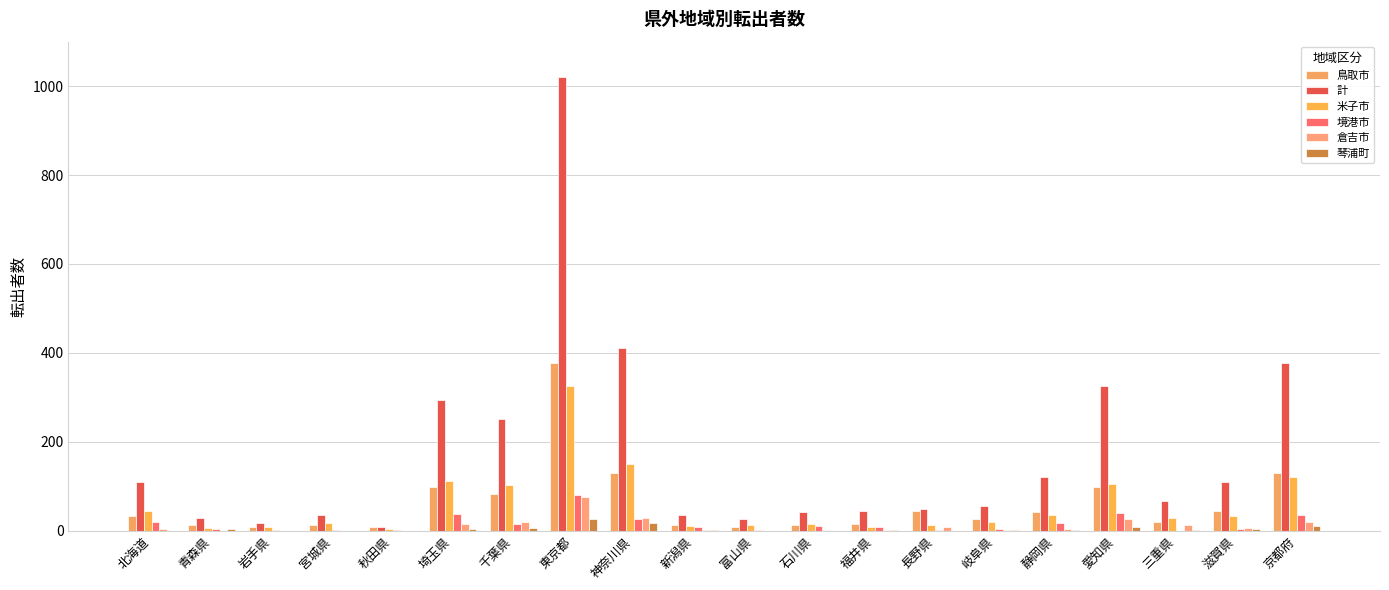

True or false: 計 has a value of 55 at 岐阜県.

True